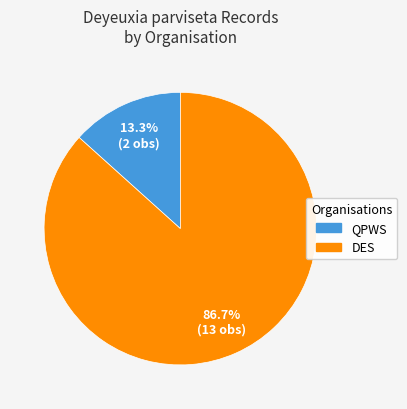

Does any single category account for the majority?

Yes